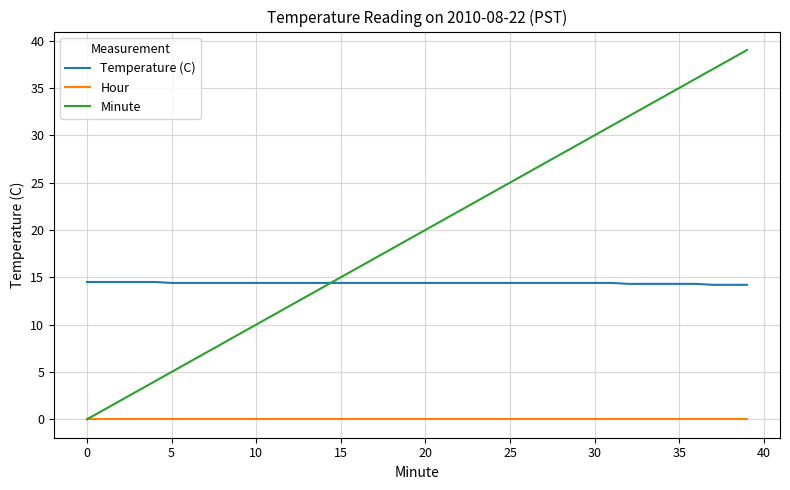

Rank the series by their average value, from highest to lowest.

Minute, Temperature (C), Hour